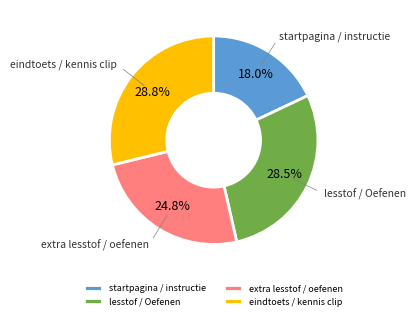

How many segments does this pie chart have?

4